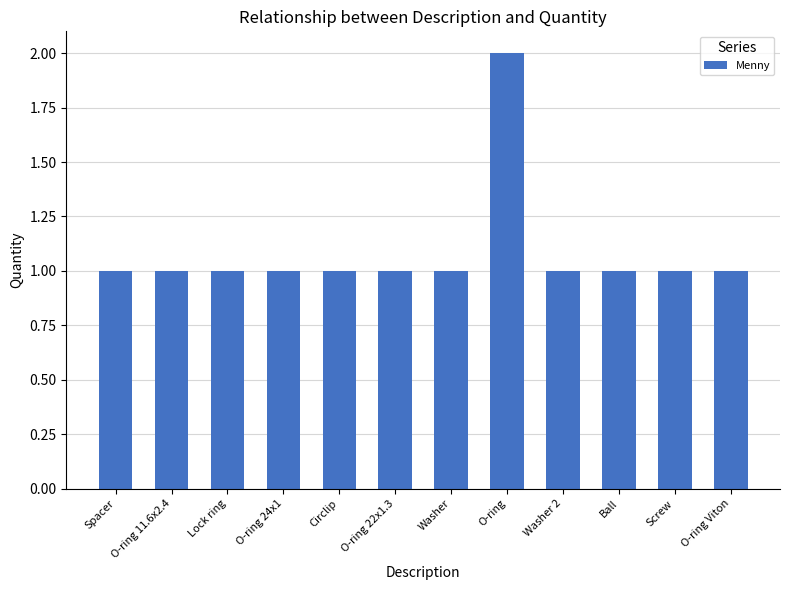

How many bars are there in total?

12